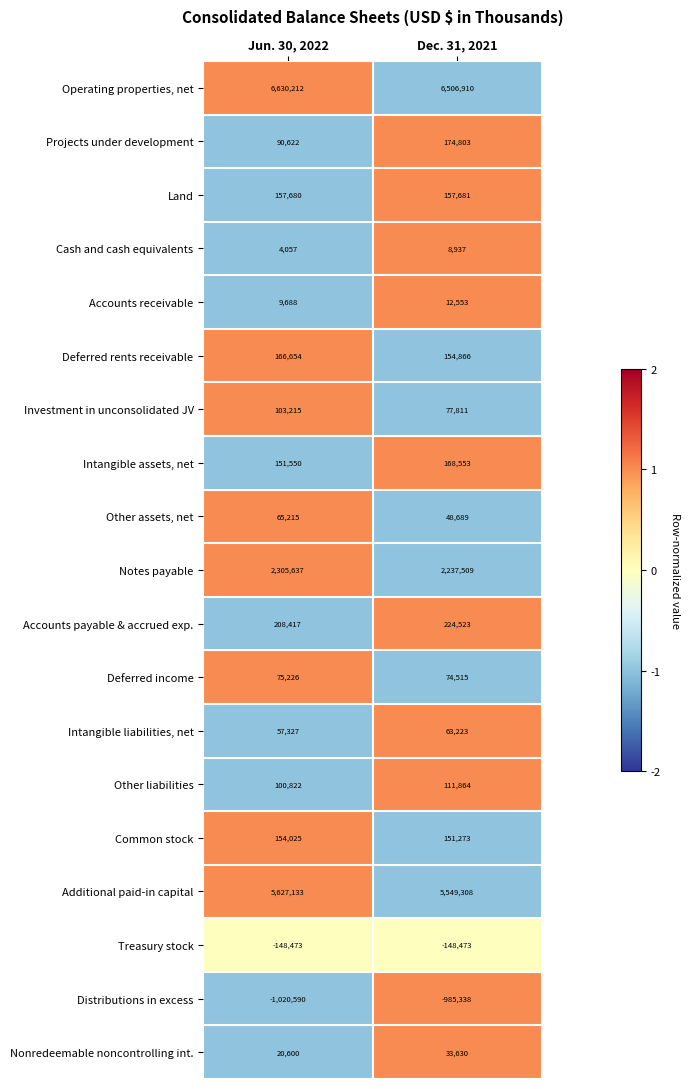

Which series changed the most between Jun. 30, 2022 and Dec. 31, 2021?

Operating properties, net